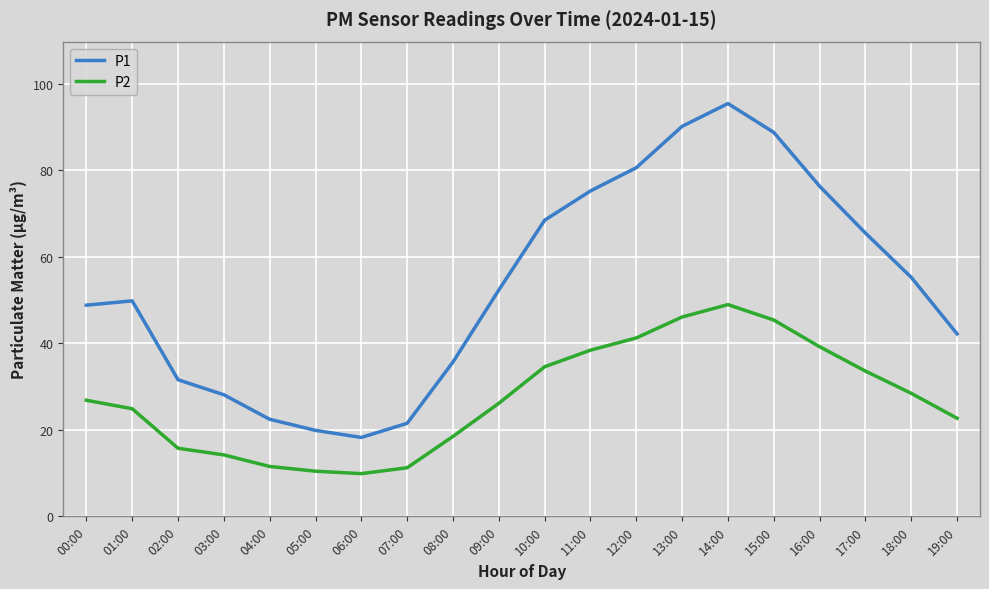

True or false: P1 and P2 cross at least once.

False